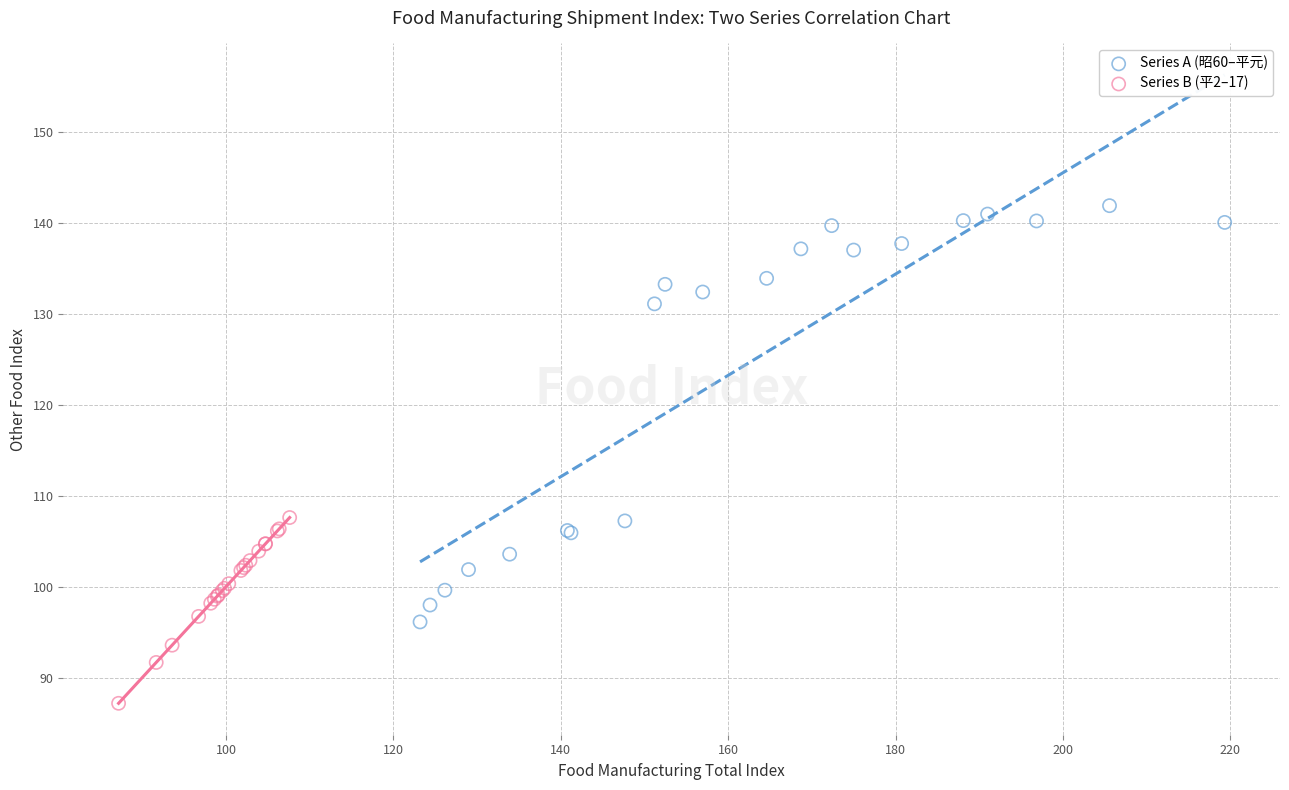

Which series has the largest Y range (max minus min)?

Series A (昭60–平元)